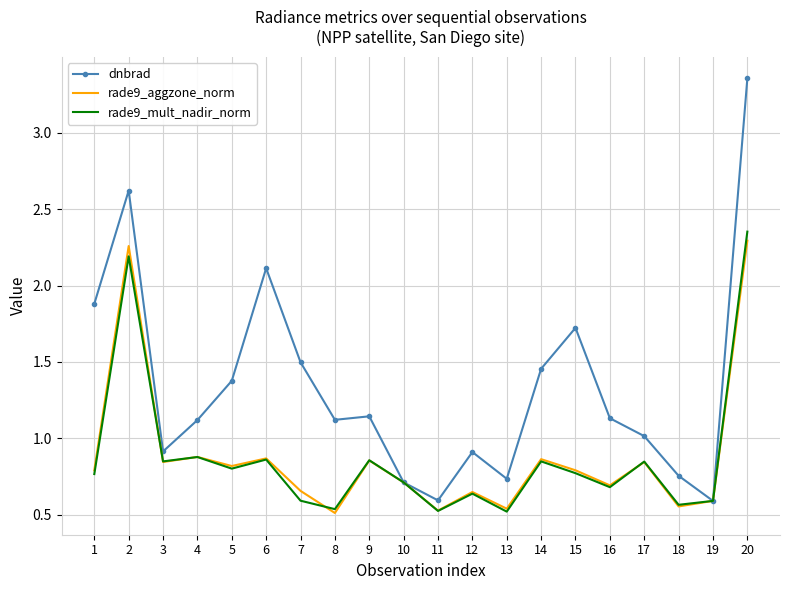

Which category has the highest value in the rade9_mult_nadir_norm series?

20